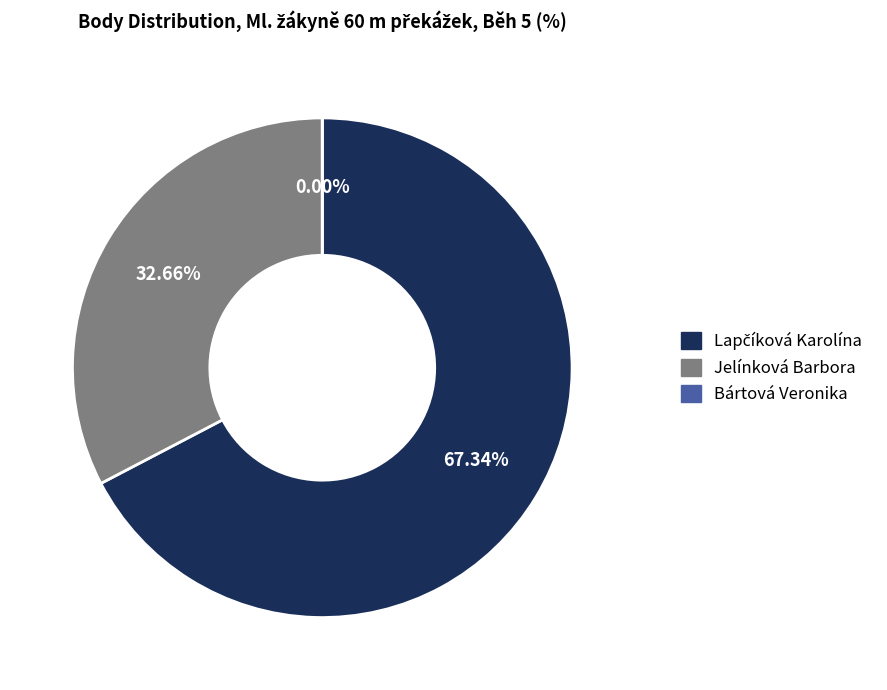

What percentage is NOT represented by Bártová Veronika?

100.0%